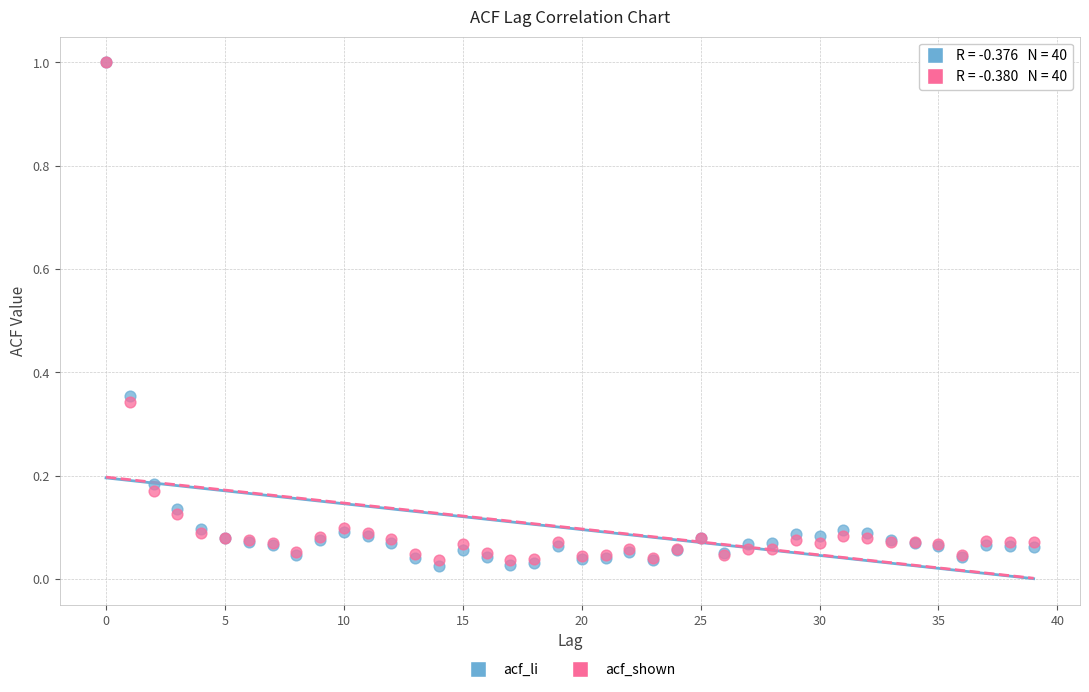

What are all the series names shown in the legend?

acf_li, acf_shown